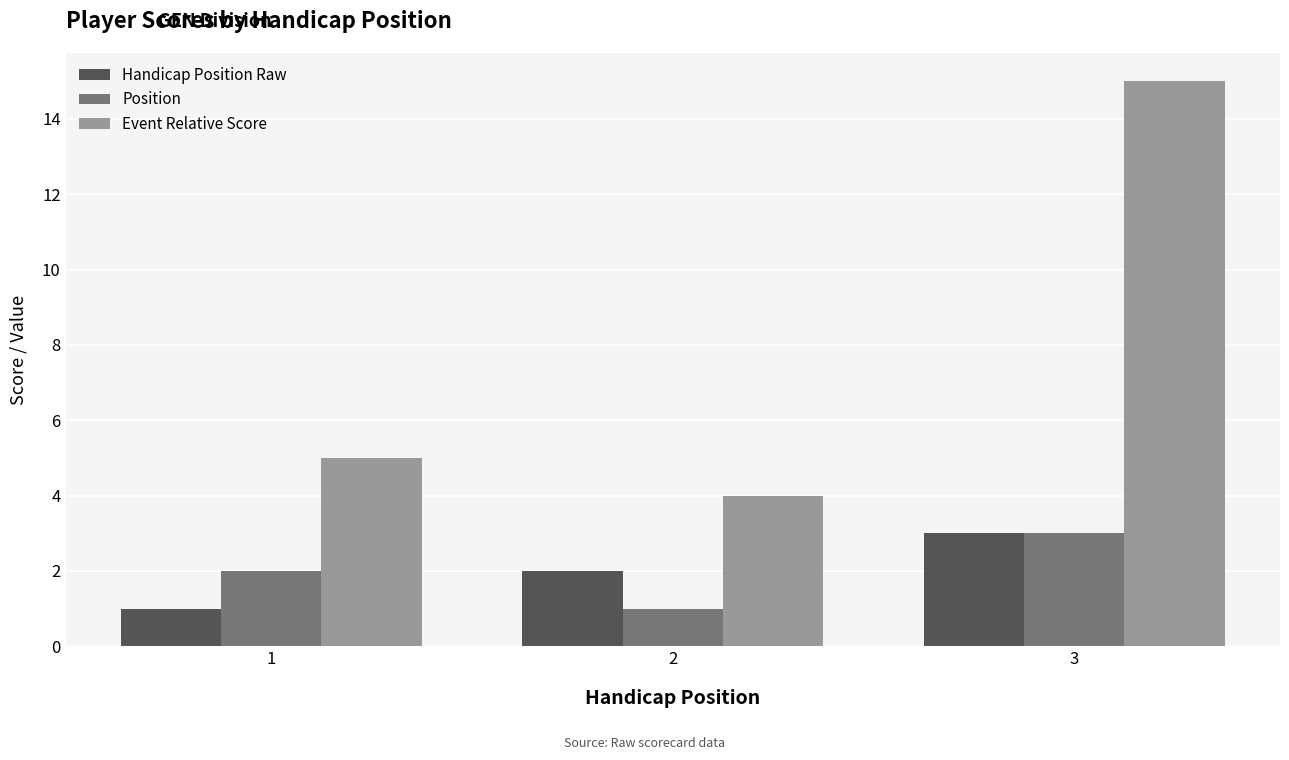

At how many categories does at least one series exceed 6?

1